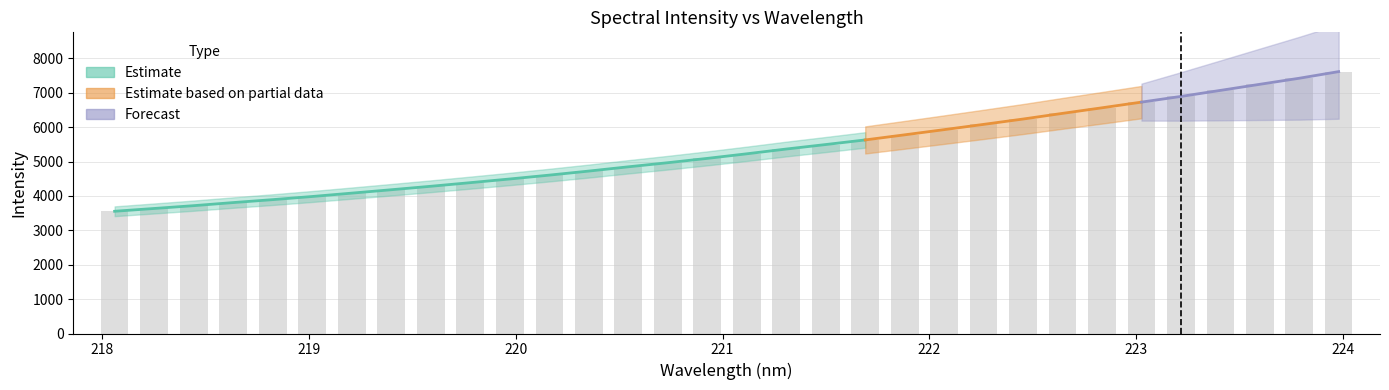

Which category has the highest value across all series?

224